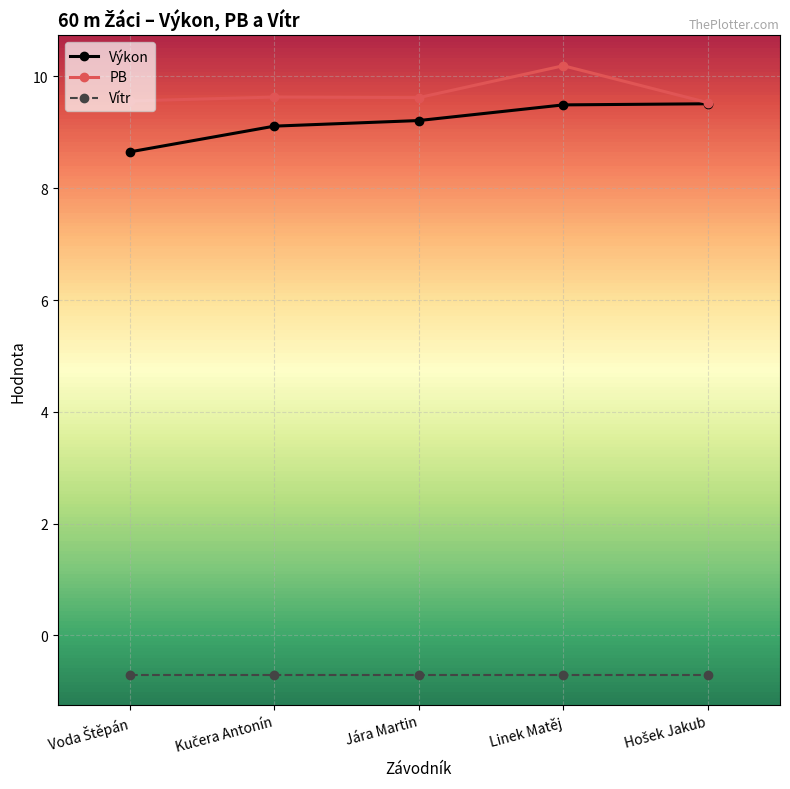

Rank the series by their maximum value, from lowest to highest.

Vítr, Výkon, PB